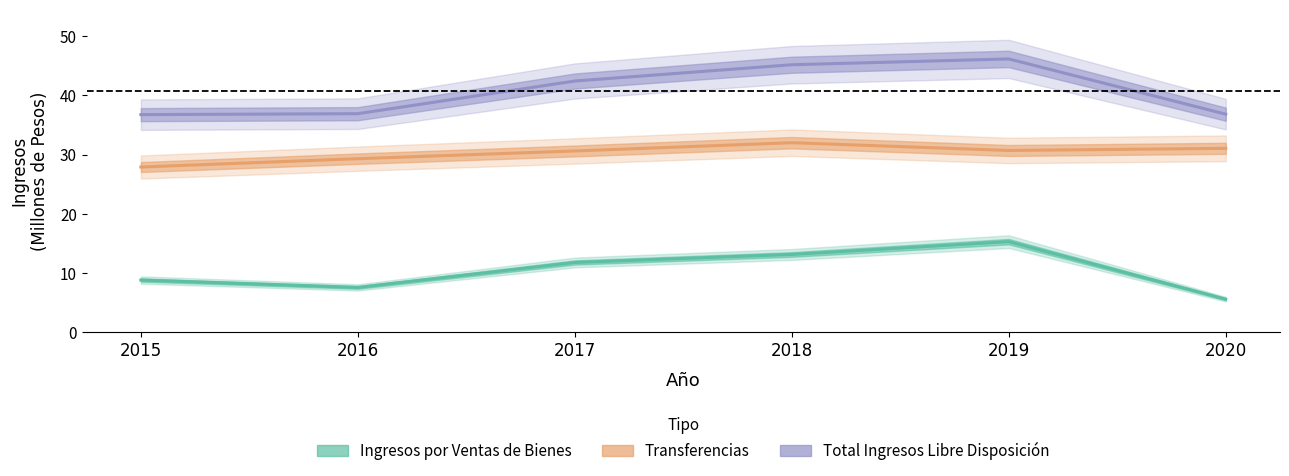

Reading left to right, what are all the values shown in this chart?

Ingresos por Ventas de Bienes: 8.8	7.6	11.8	13.2	15.3	5.6
Transferencias: 27.9	29.3	30.6	32.0	30.7	31.1
Total Ingresos de Libre Disposición: 36.8	36.9	42.4	45.2	46.2	36.8